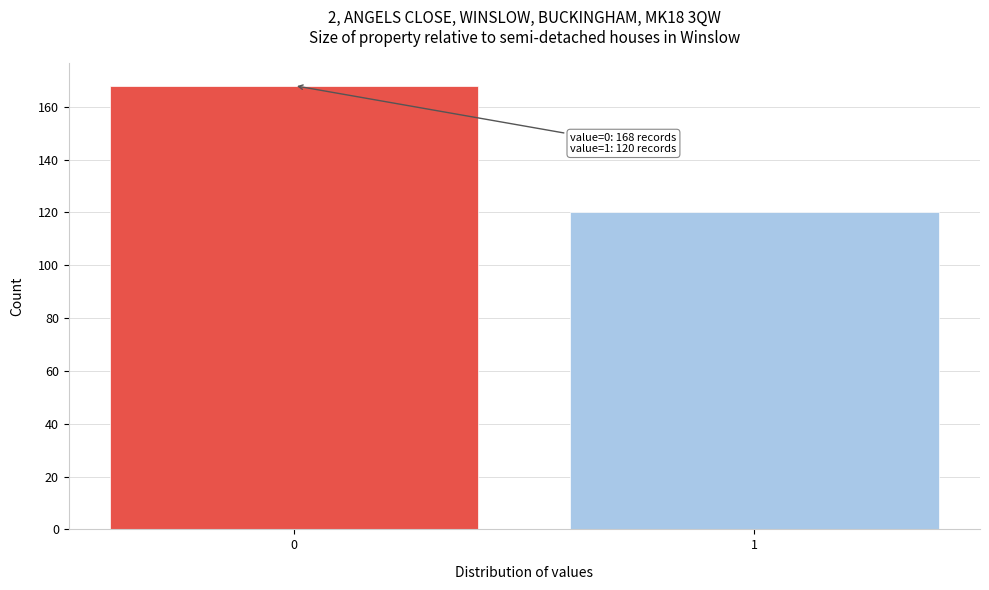

Reading left to right, what are all the values shown in this chart?

168	120